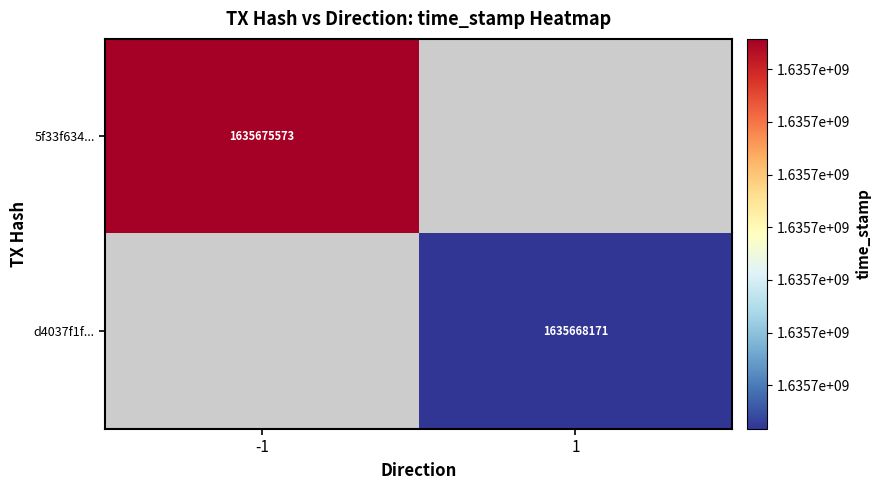

How many categories are shown in the chart?

2